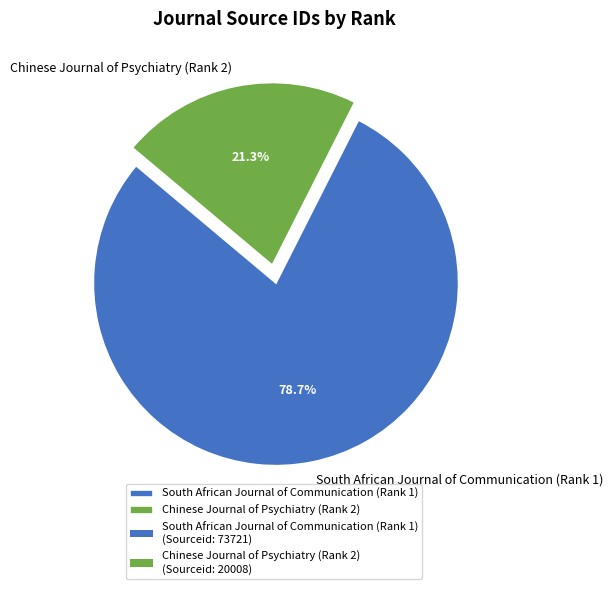

The South African Journal of Communication (Rank 1) slice represents 71% of the pie. True or false?

False